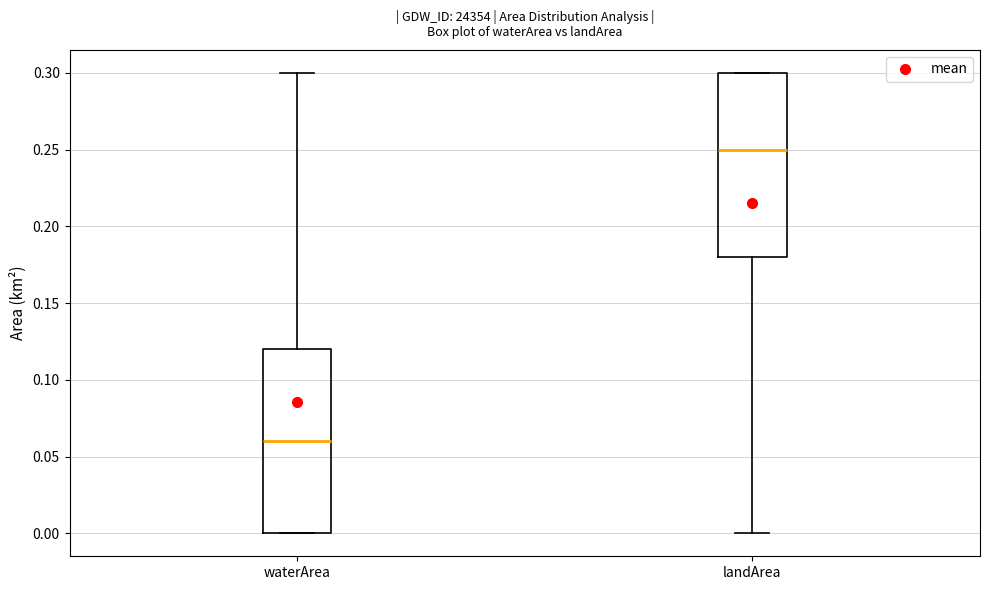

Reading left to right, transcribe this box plot: for each box, give where its median line is, the range the box spans, and where its two whiskers end, as read against the y-axis. The values are not printed on the chart, so give them approximately, as read against the axis.

waterArea: median 0.06, box 0.00 to 0.12, whiskers 0.00 to 0.30
landArea: median 0.25, box 0.18 to 0.30, whiskers 0.00 to 0.30